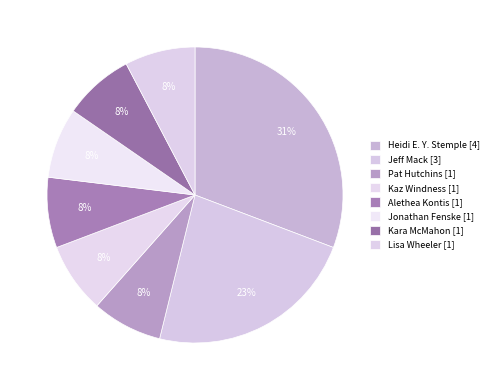

The Jeff Mack slice represents 13% of the pie. True or false?

False